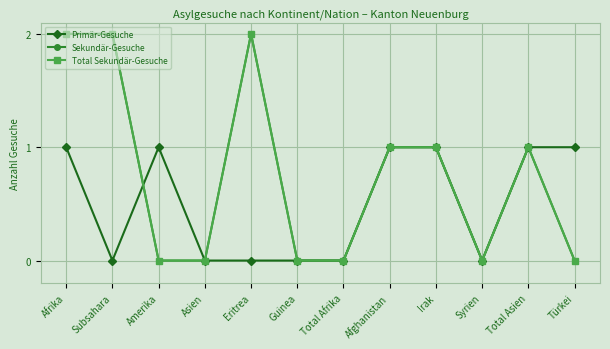

Is this an area chart (filled region under the line)?

No